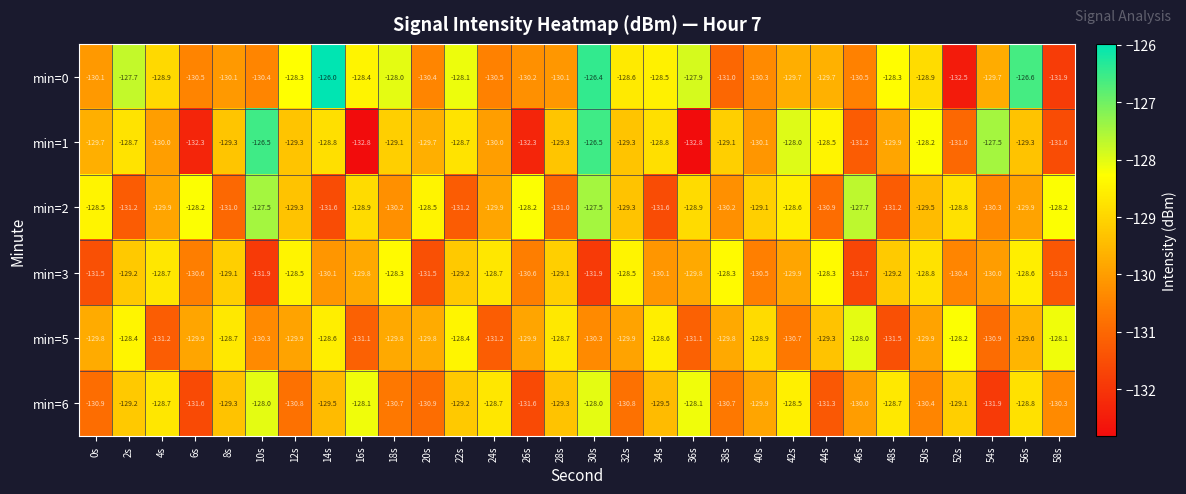

True or false: min=1 has a value of -129.9 at 48s.

True